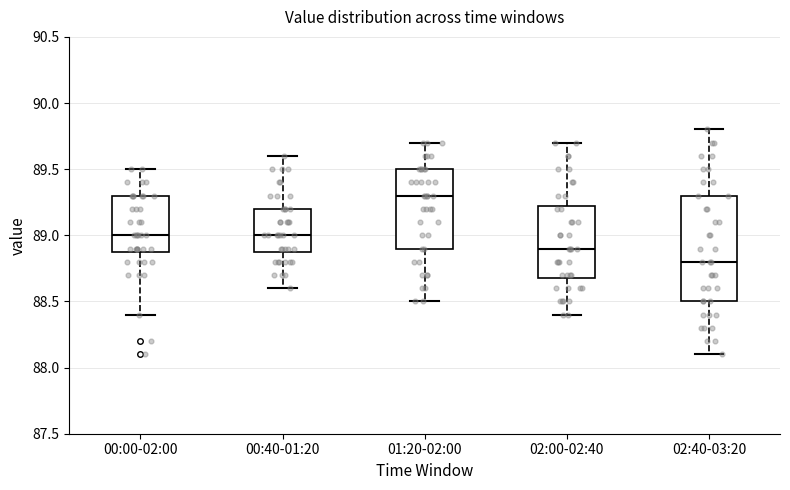

Reading left to right, transcribe this box plot: for each box, give where its median line is, the range the box spans, and where its two whiskers end, as read against the y-axis. The values are not printed on the chart, so give them approximately, as read against the axis.

00:00-02:00: median 89.00, box 88.90 to 89.30, whiskers 88.40 to 89.50
00:40-01:20: median 89.00, box 88.90 to 89.20, whiskers 88.60 to 89.60
01:20-02:00: median 89.30, box 88.90 to 89.50, whiskers 88.50 to 89.70
02:00-02:40: median 88.90, box 88.70 to 89.25, whiskers 88.40 to 89.70
02:40-03:20: median 88.80, box 88.50 to 89.30, whiskers 88.10 to 89.80